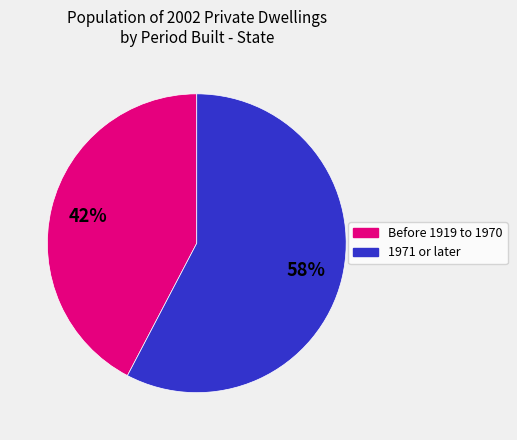

Rank the categories by value from lowest to highest.

Before 1919 to 1970, 1971 or later